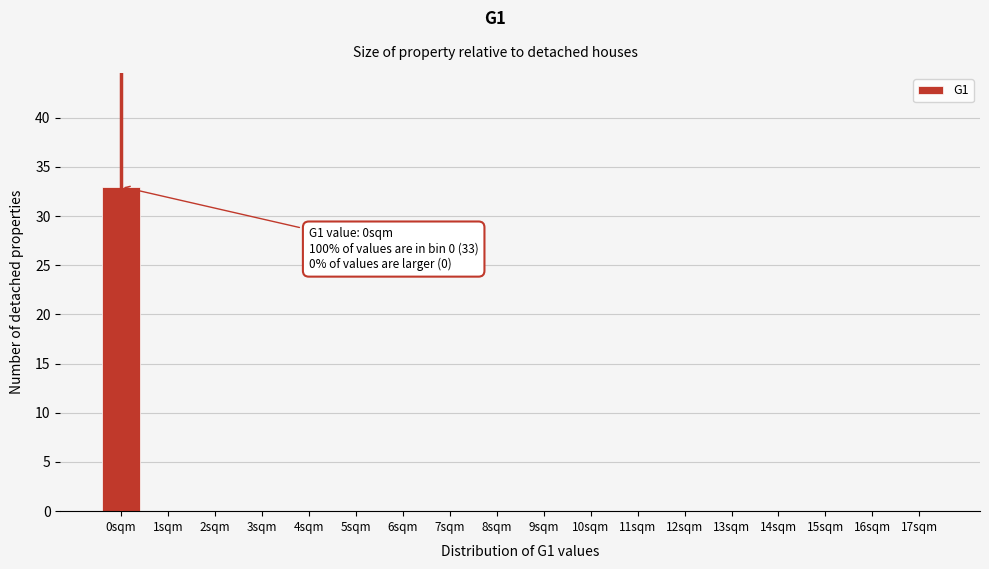

Reading left to right, what are all the values shown in this chart?

0sqm=33	1sqm=0	2sqm=0	3sqm=0	4sqm=0	5sqm=0	6sqm=0	7sqm=0	8sqm=0	9sqm=0	10sqm=0	11sqm=0	12sqm=0	13sqm=0	14sqm=0	15sqm=0	16sqm=0	17sqm=0